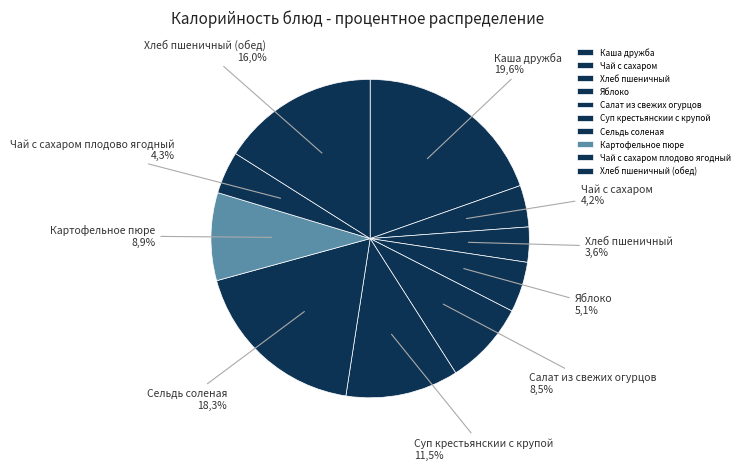

Count the number of slices in the pie.

10